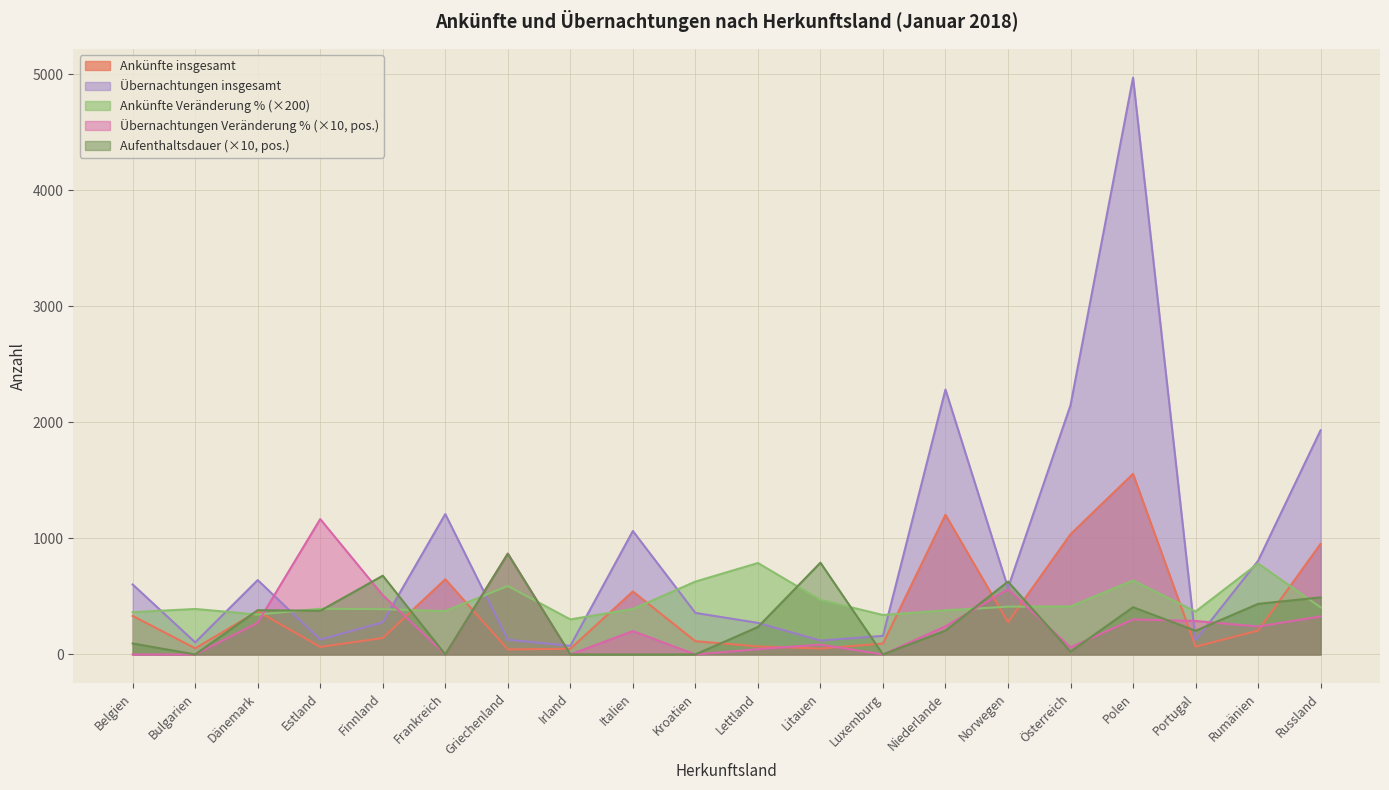

What is the total value across all series at Finnland?

1998.4